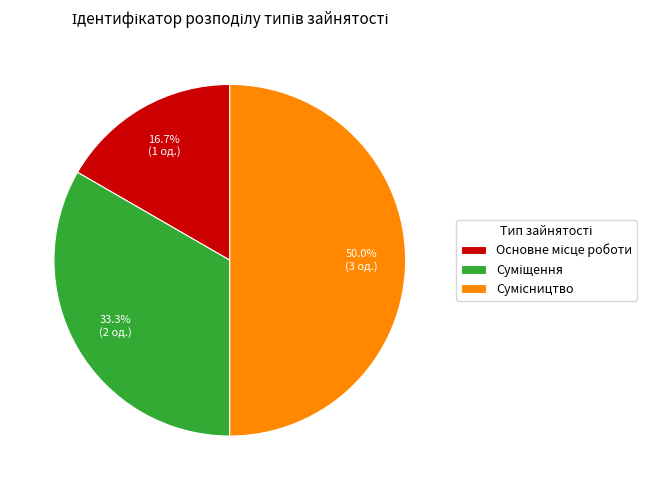

What is the change in value from Основне місце роботи to Сумісництво?

+2